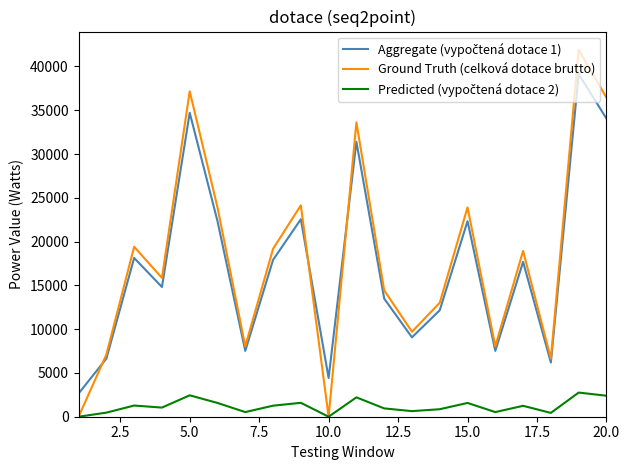

Count the number of categories in the chart.

20